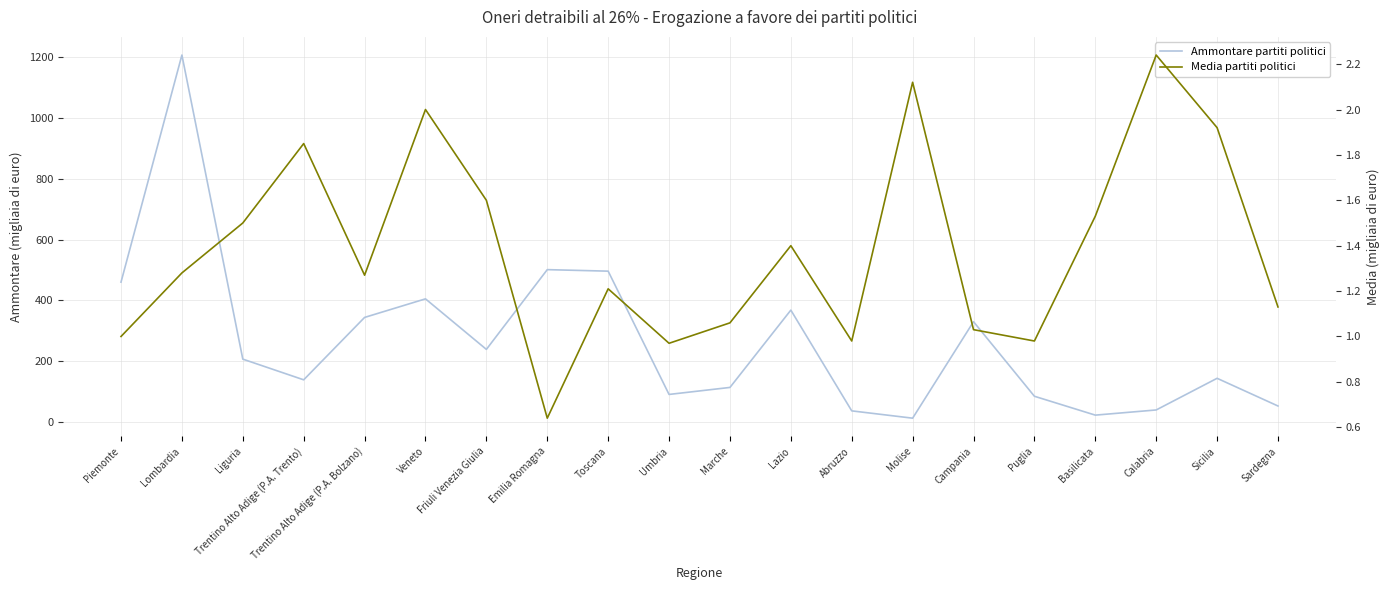

At which category does the chart reach its minimum across all series?

Emilia Romagna